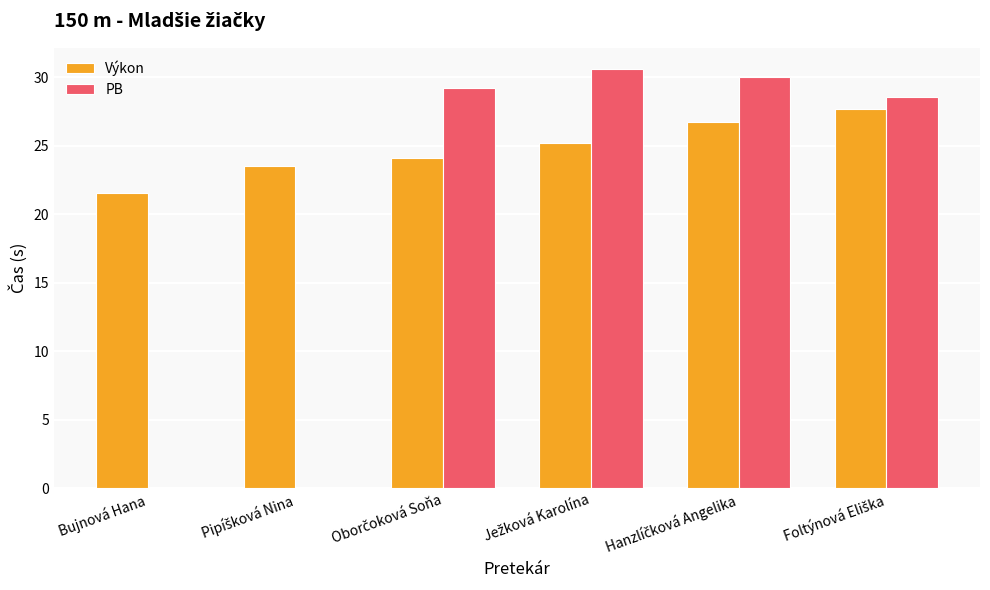

True or false: PB has a value of 0.0 at Bujnová Hana.

True